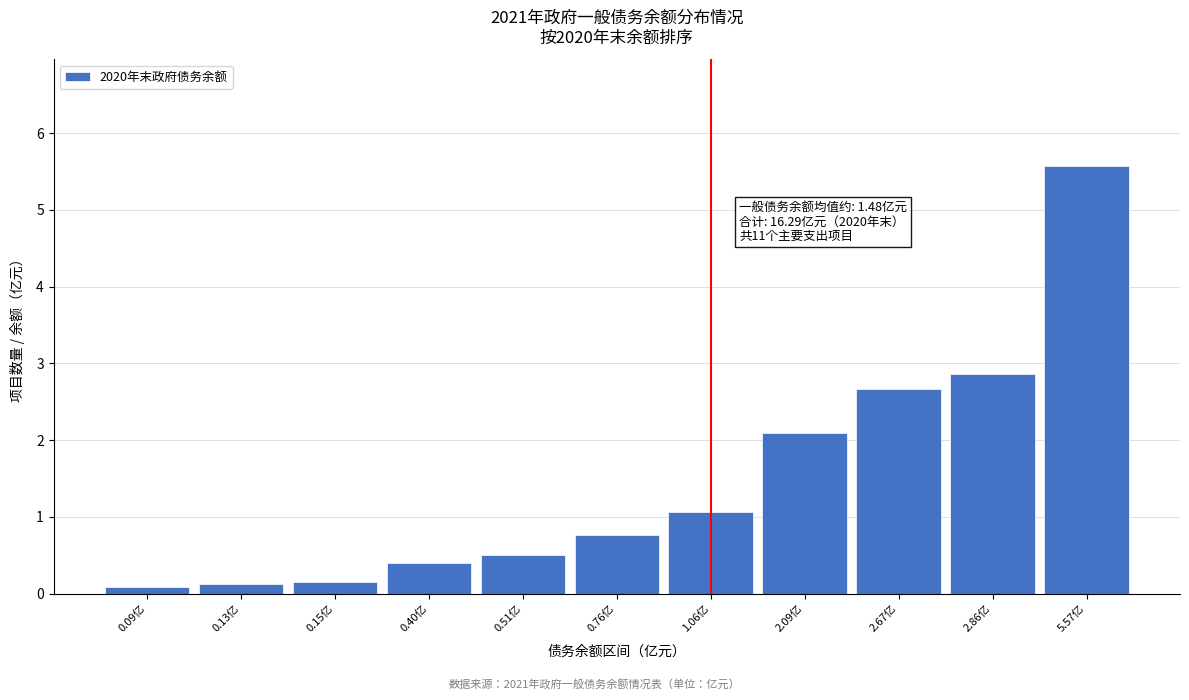

Where is the data nearest to the value 2?

2.09亿